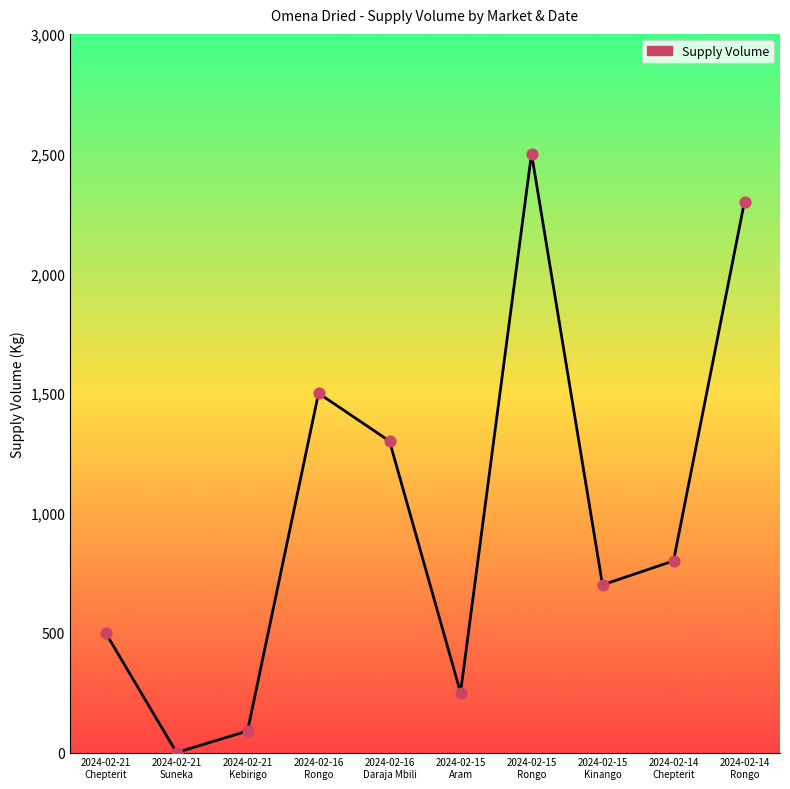

What is the ratio of the value at 2024-02-15
Kinango to the value at 2024-02-14
Rongo?

0.3